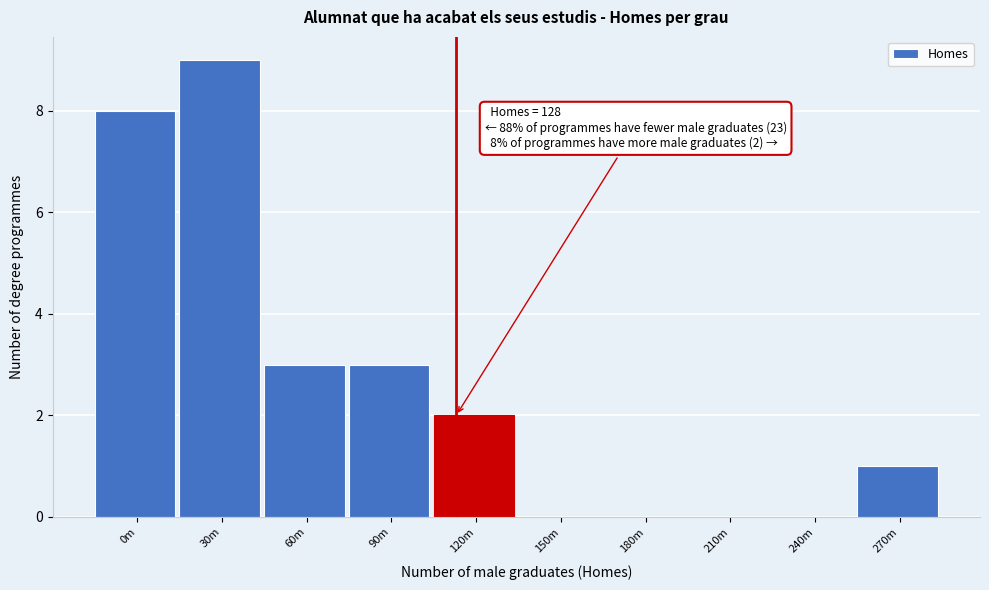

Reading left to right, transcribe all the data shown in this chart.

0m=8	30m=9	60m=3	90m=3	120m=2	150m=0	180m=0	210m=0	240m=0	270m=1